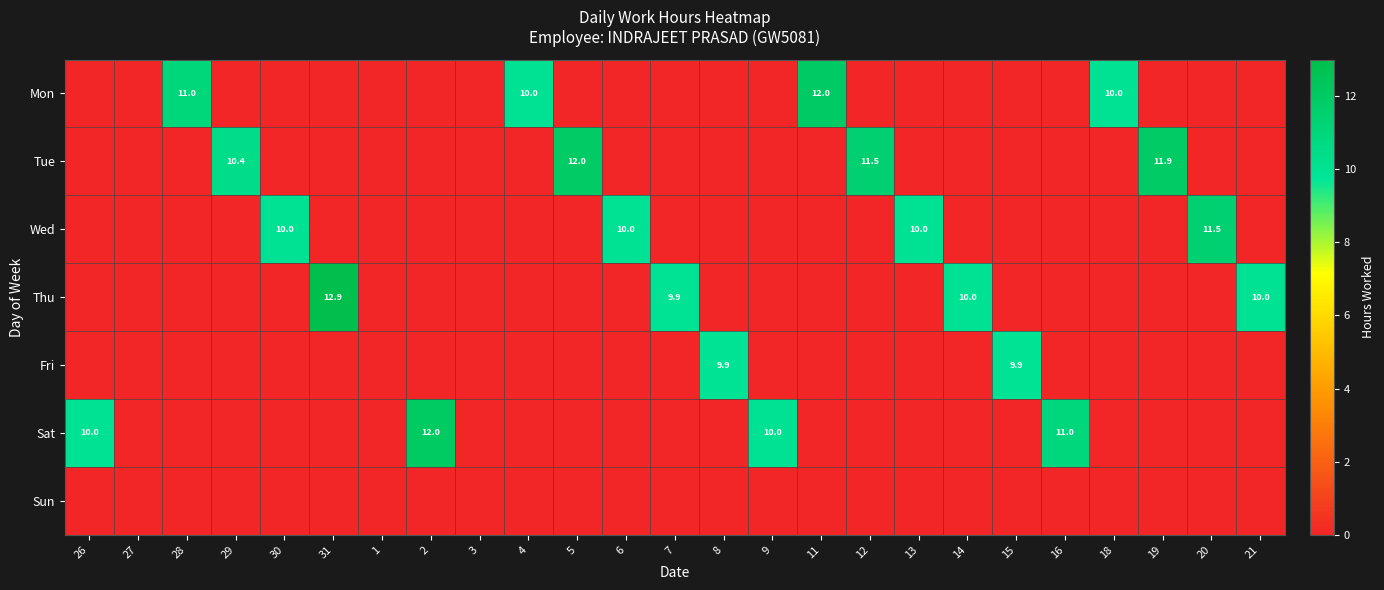

Is it true that Wed equals 10.0 at 13?

True